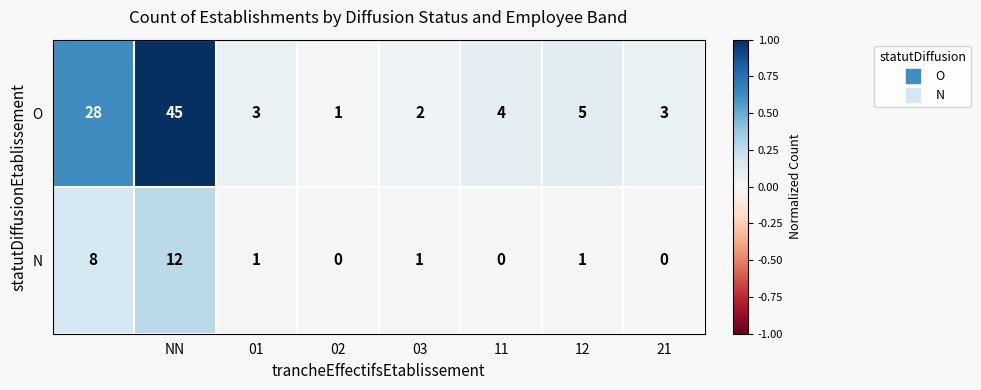

Which series has the largest total across all categories?

O